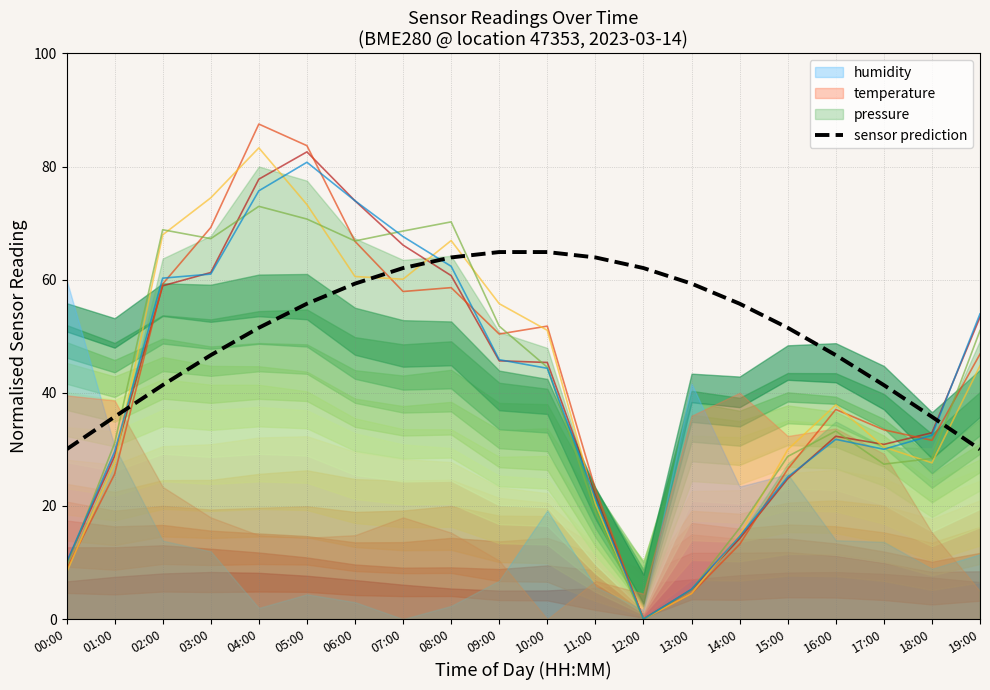

True or false: there are more than 0 points higher than both neighbors.

False